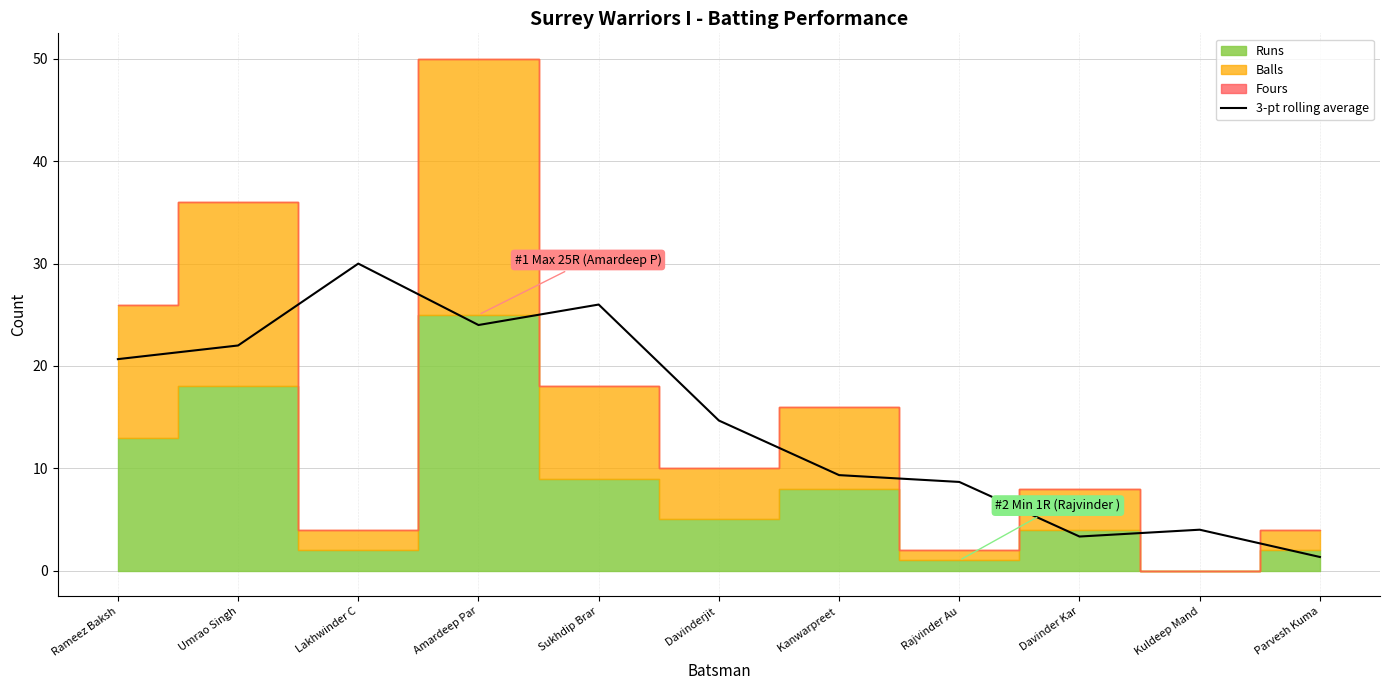

What is the ratio of the value at Rajvinder Au to the value at Umrao Singh?

0.4